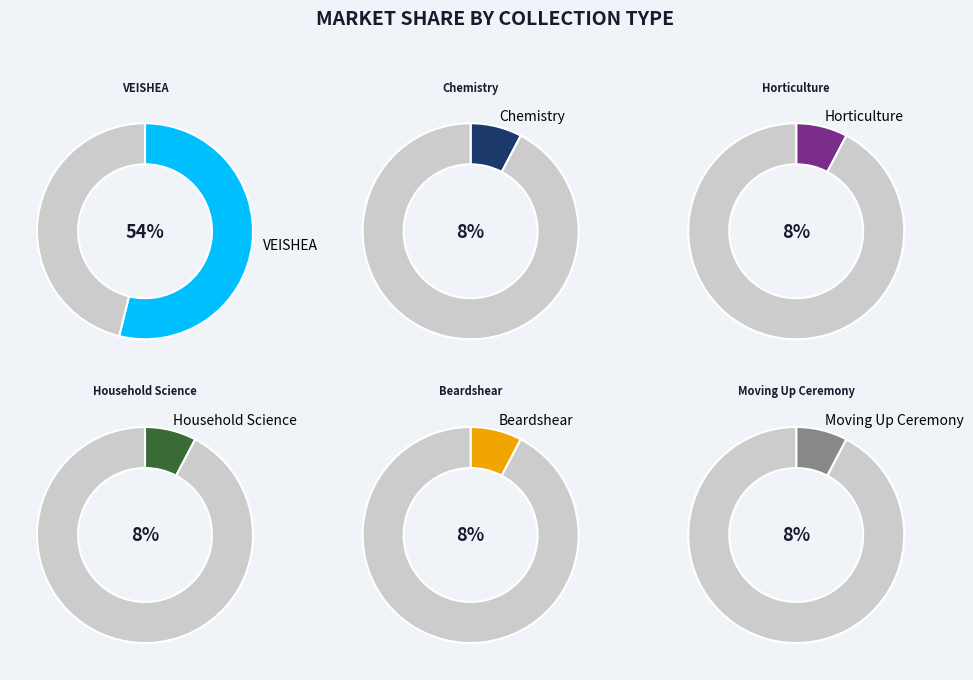

What percentage do VEISHEA and Beardshear together represent?

61.5%